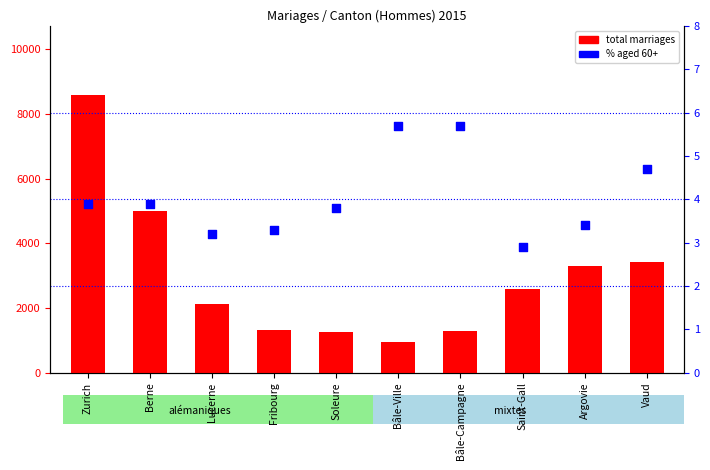

Which series reaches the maximum Y coordinate?

total marriages